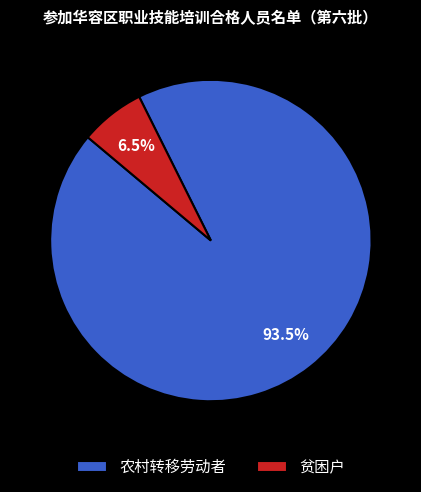

Is it true that 贫困户 is 1% of the pie?

False